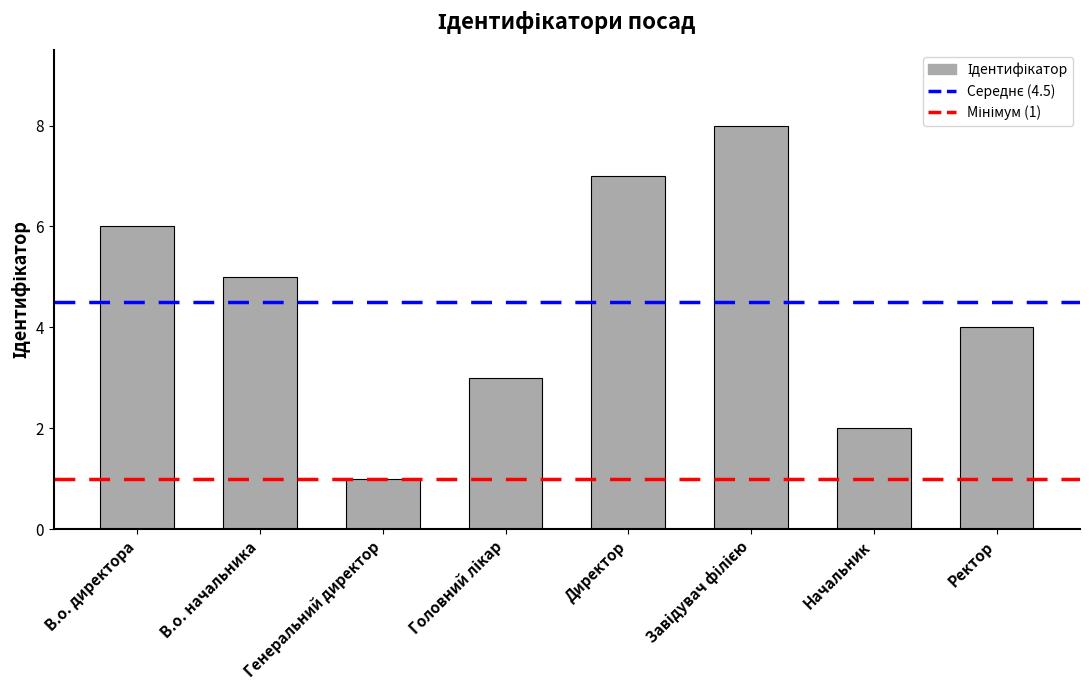

What is the label of the 2nd bar from the left?

В.о. начальника